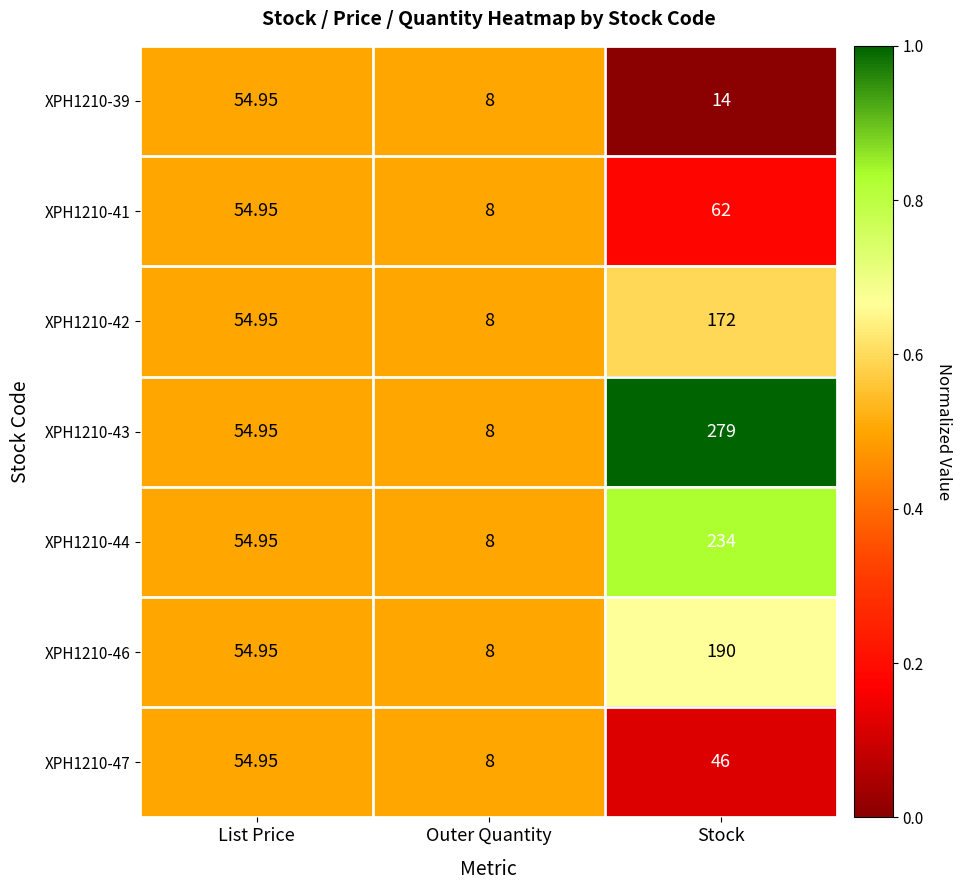

Is the value of XPH1210-43 at Stock greater than the value of XPH1210-39 at Outer Quantity?

Yes